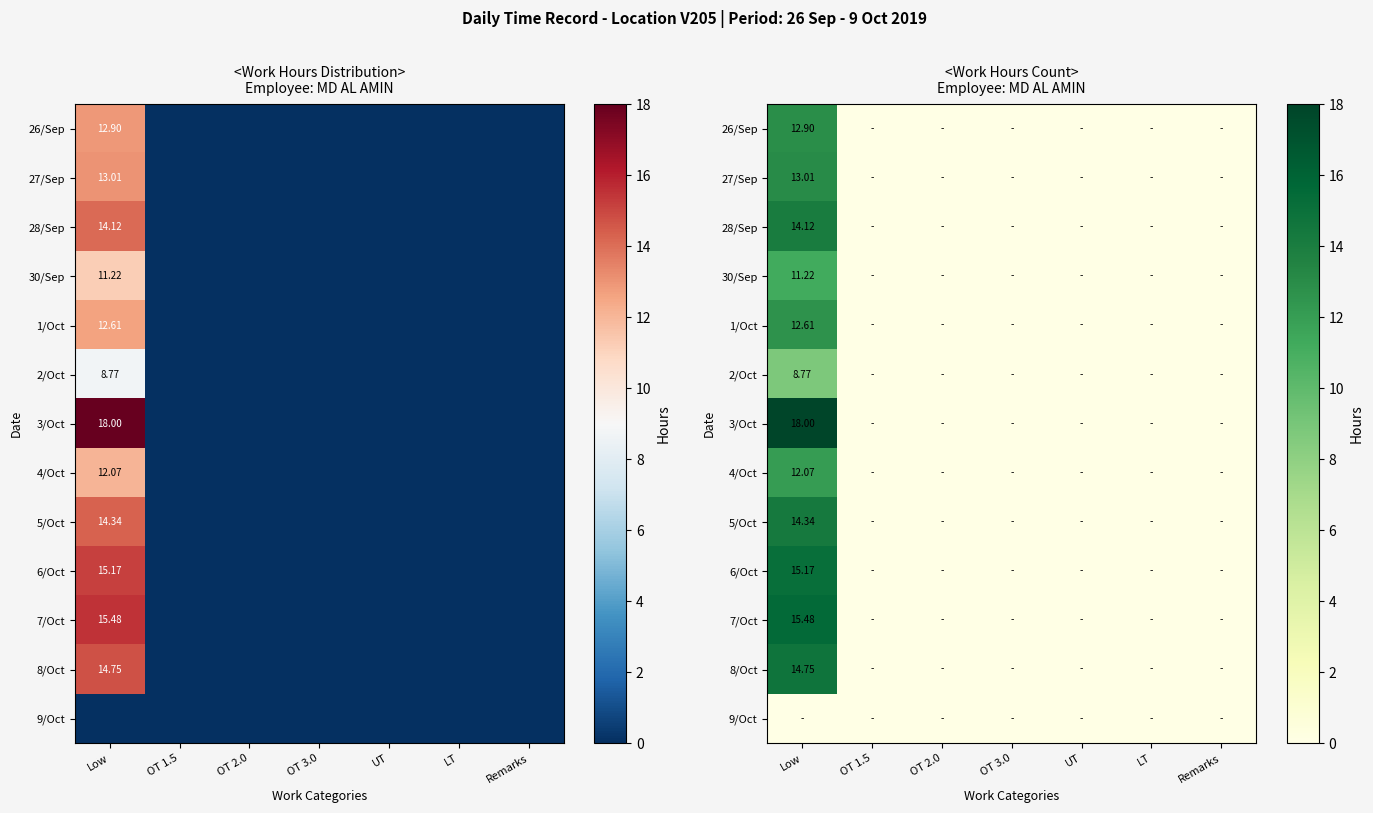

Which series changed the most between LT and Remarks?

26/Sep